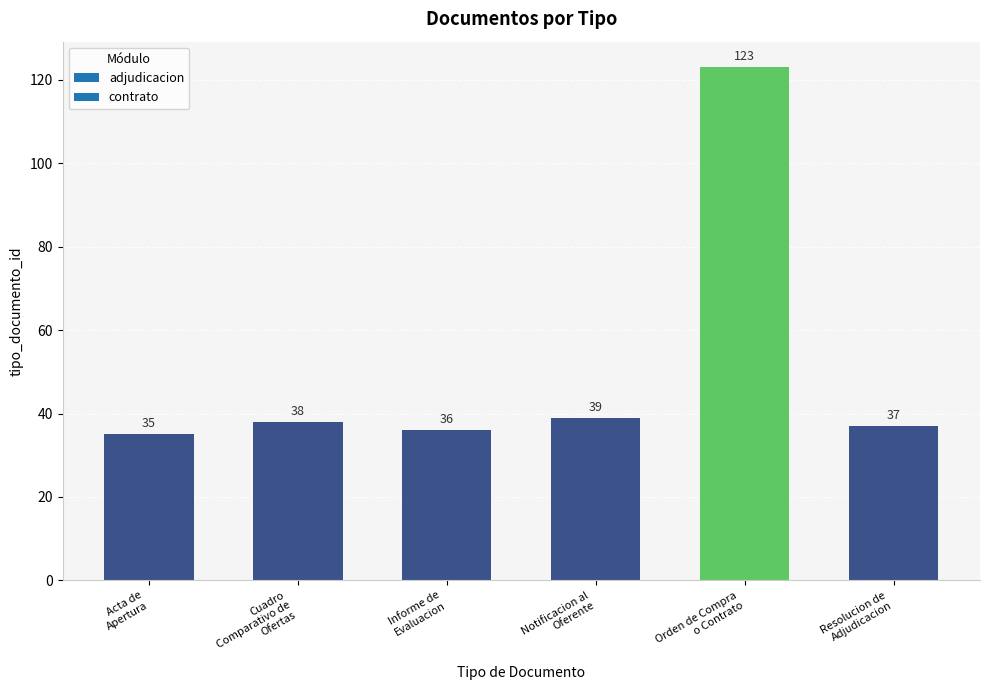

What is the value of the 2nd bar from the left?

38